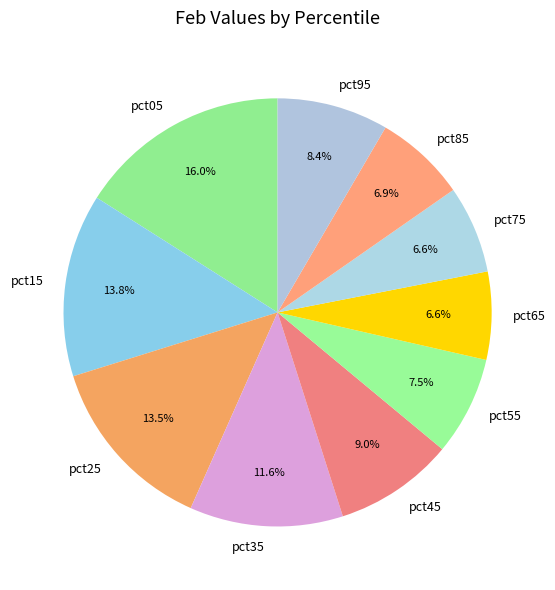

Is there any slice that represents more than half of the pie?

No